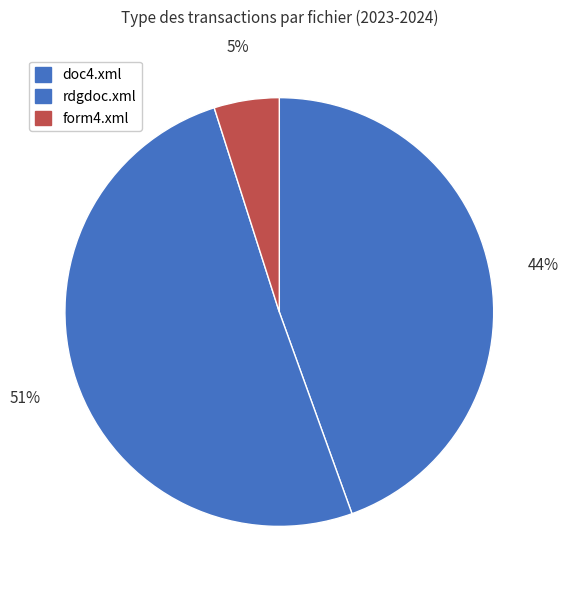

To the nearest percent, what is the average slice percentage?

33%